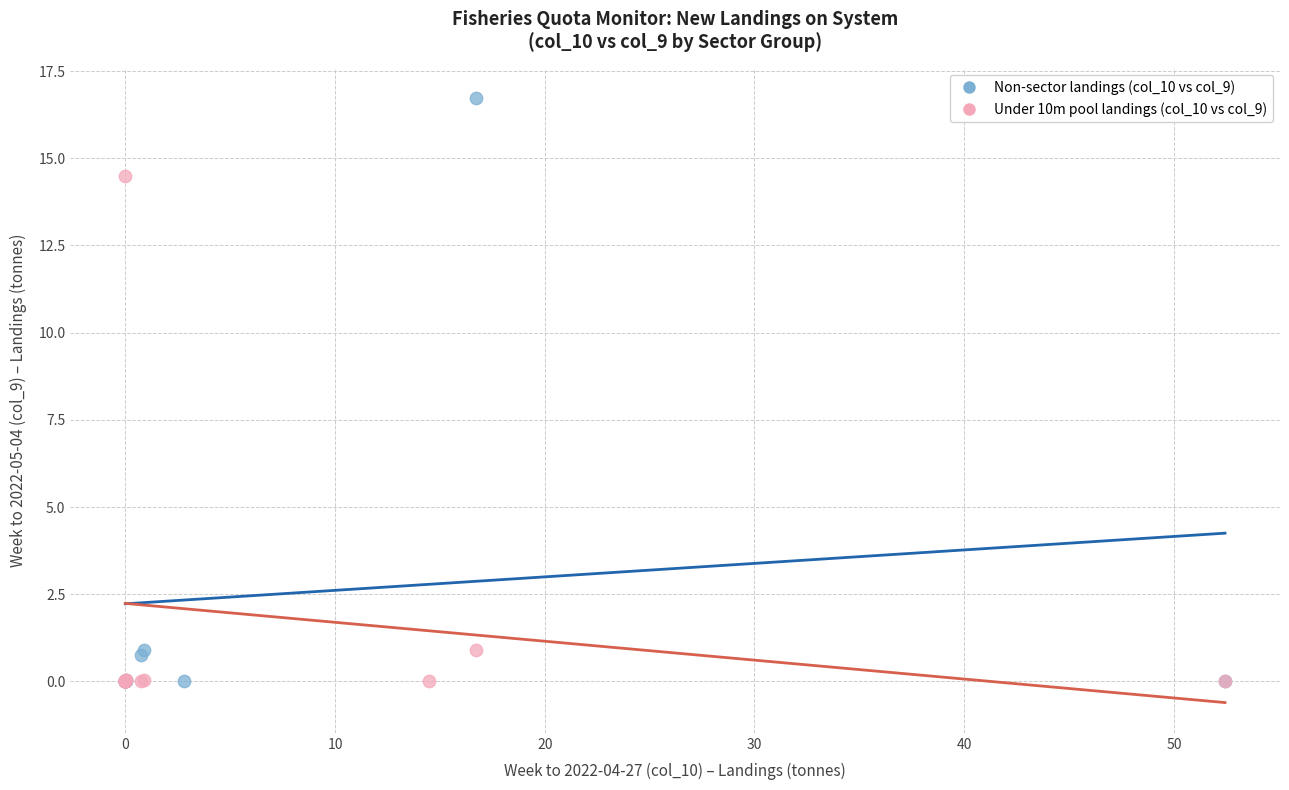

Which series reaches the maximum Y coordinate?

Non-sector landings (col_10 vs col_9)